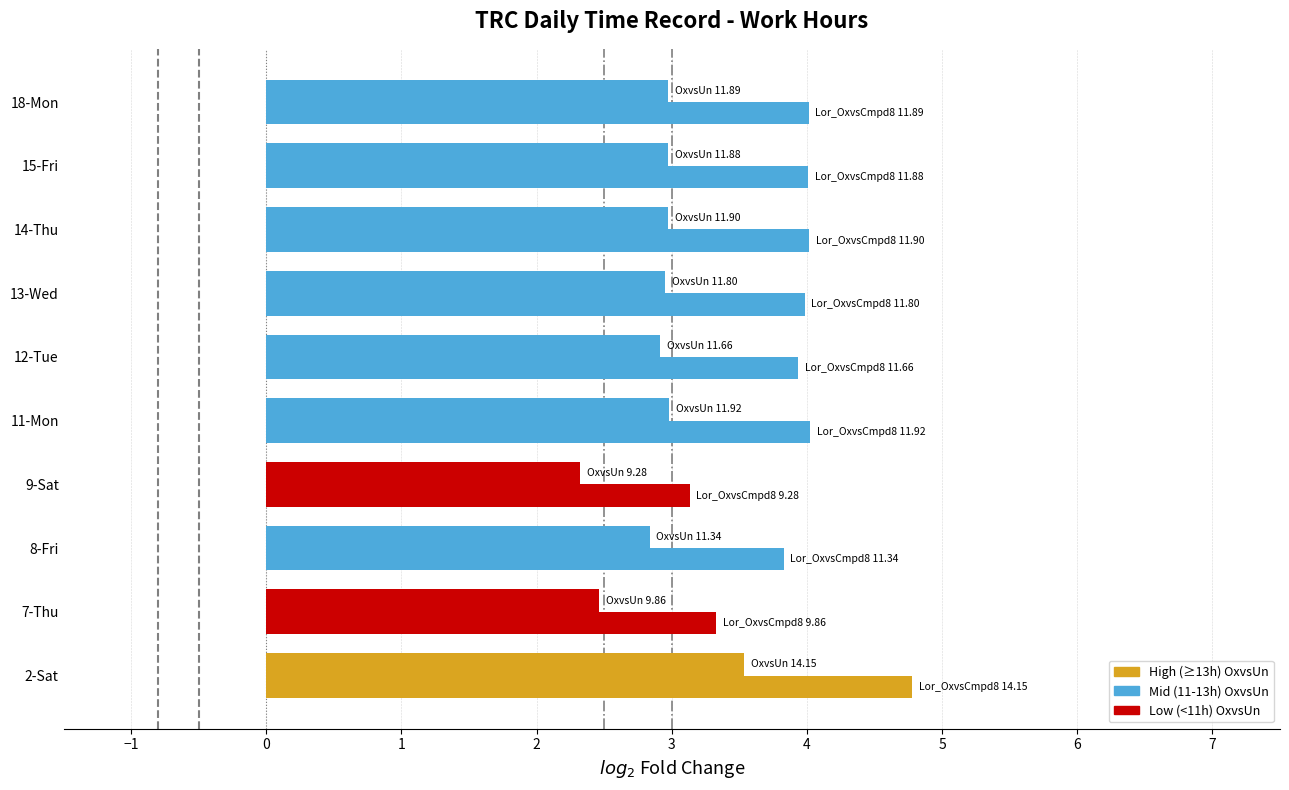

How many categories are shown in the chart?

10